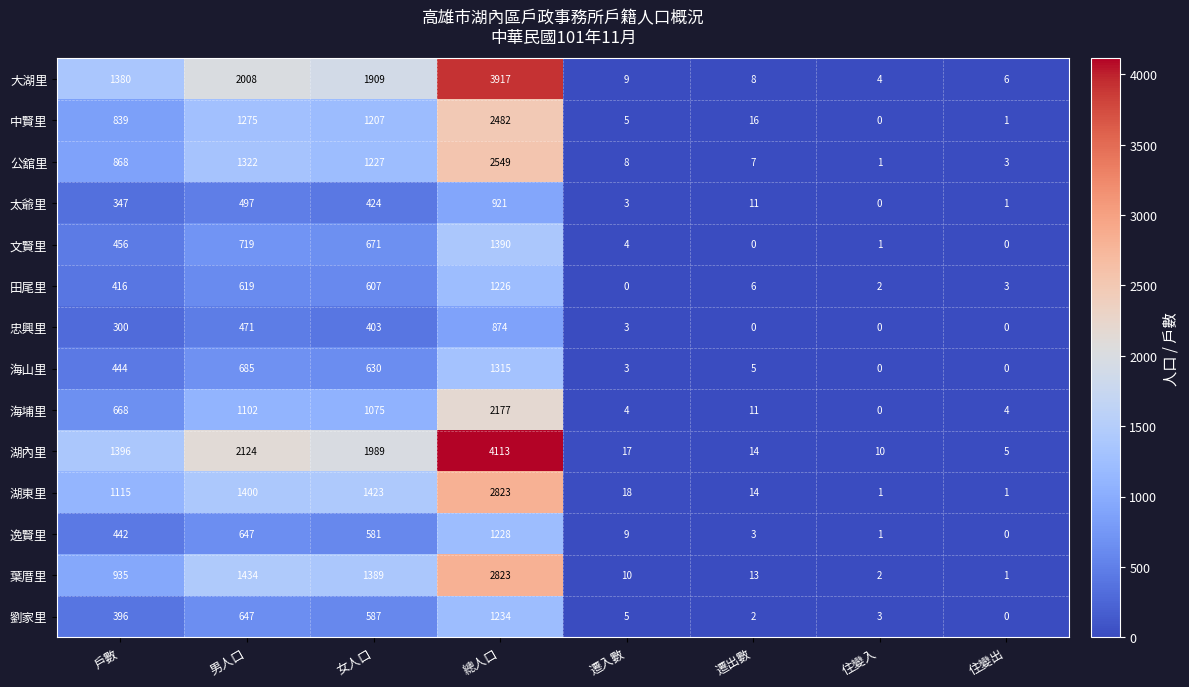

Where is 葉厝里 nearest to the value 1412?

男人口